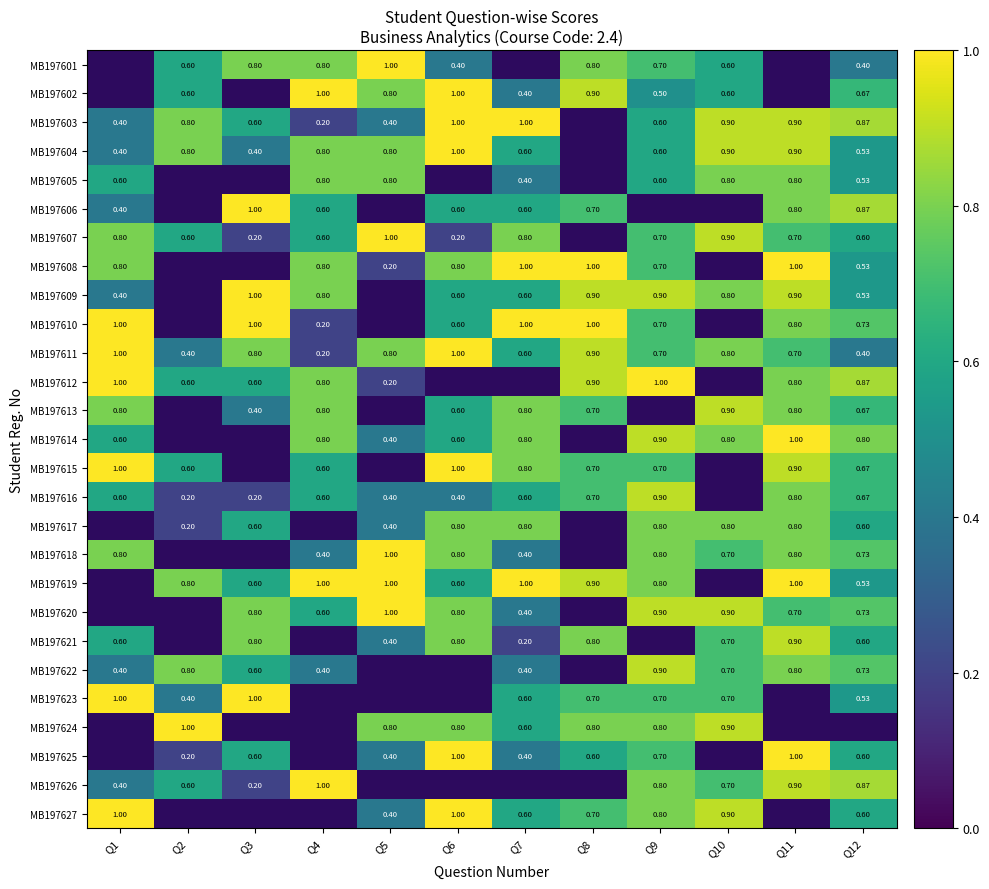

Is it true that MB197626 equals 0.8 at Q2?

False